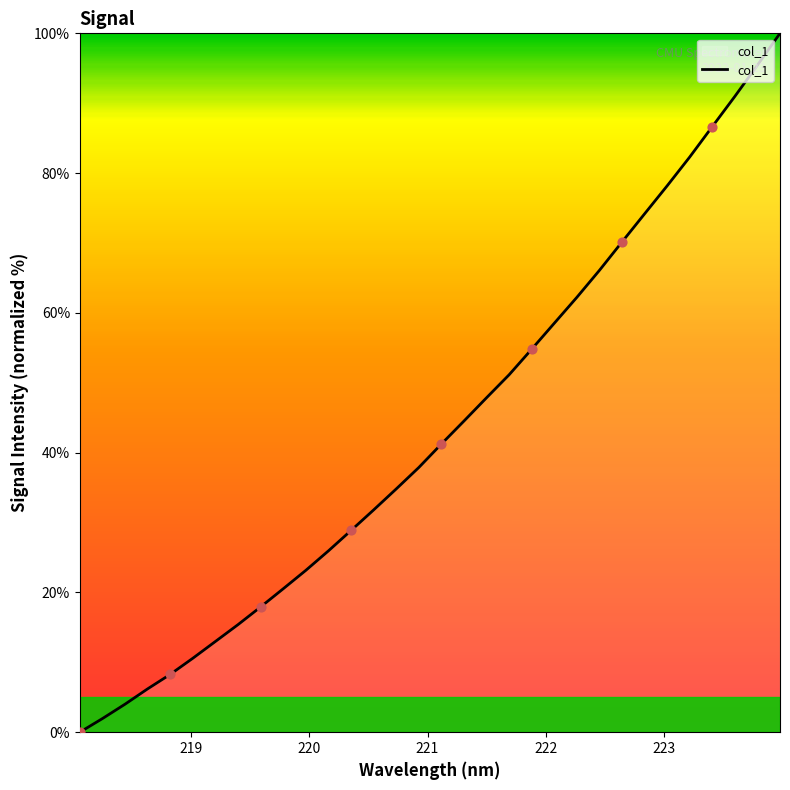

What is the difference between the maximum and minimum values?

100.0